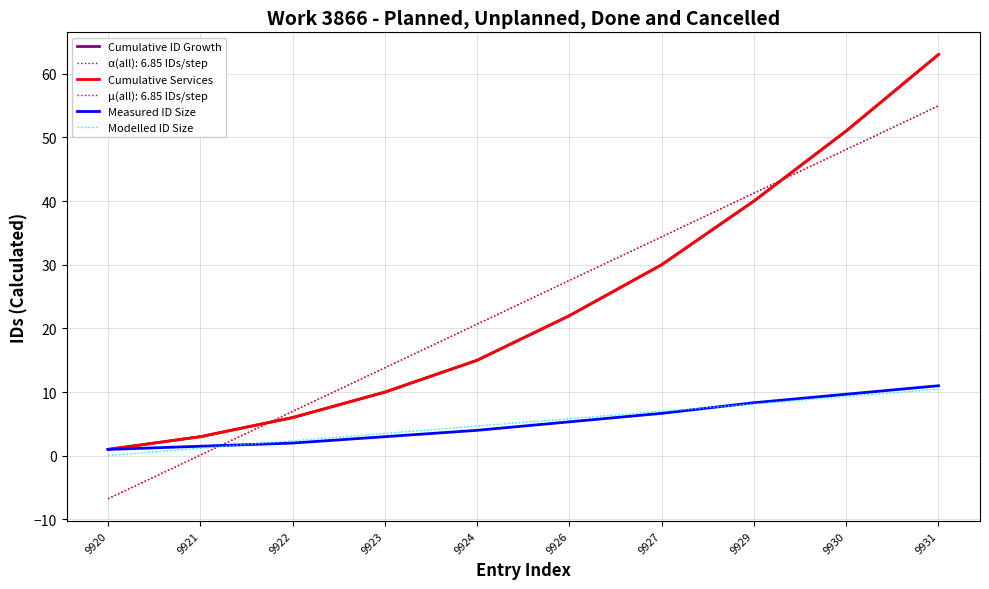

Does the chart have visible grid lines?

Yes